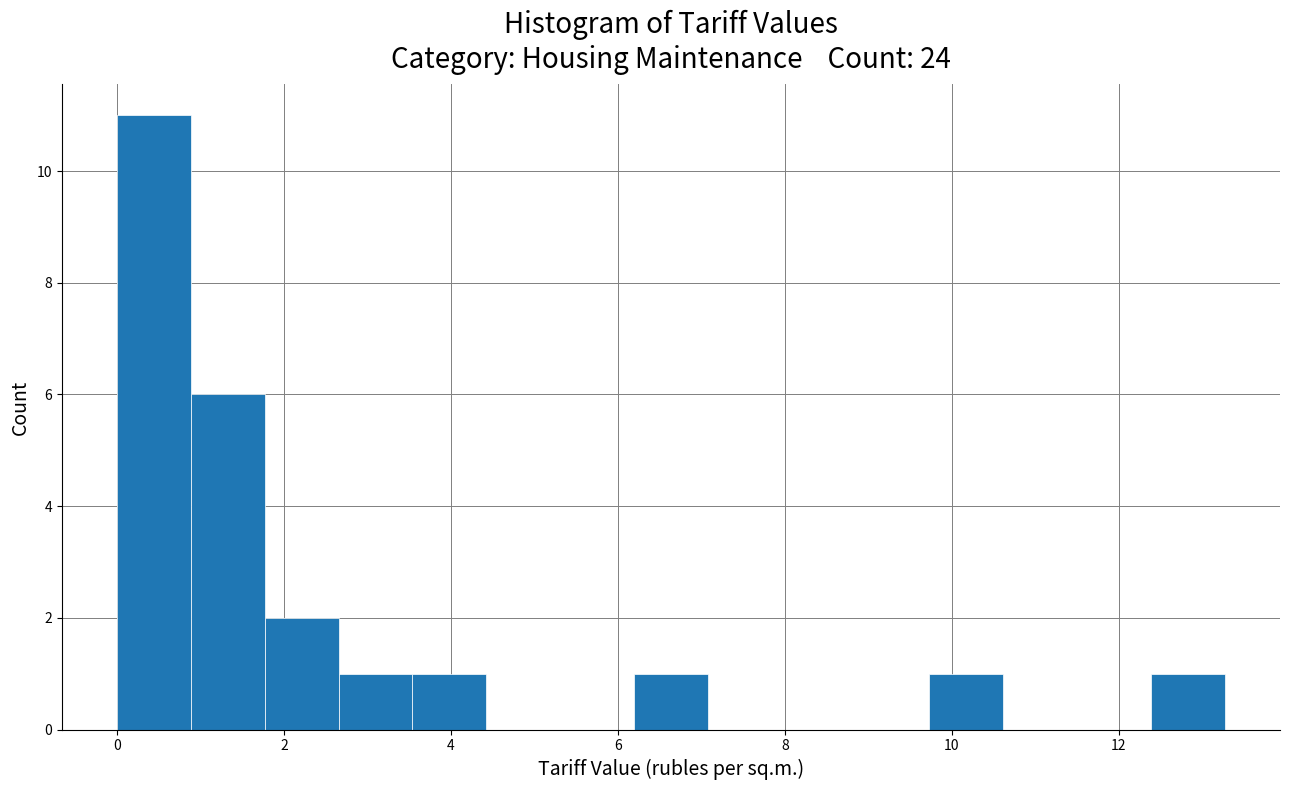

What is the height of the bar covering 2.6 to 3.6 on the x-axis? Neither the bar edges nor the heights are printed on the chart, so give them approximately, as read against the axes.

1